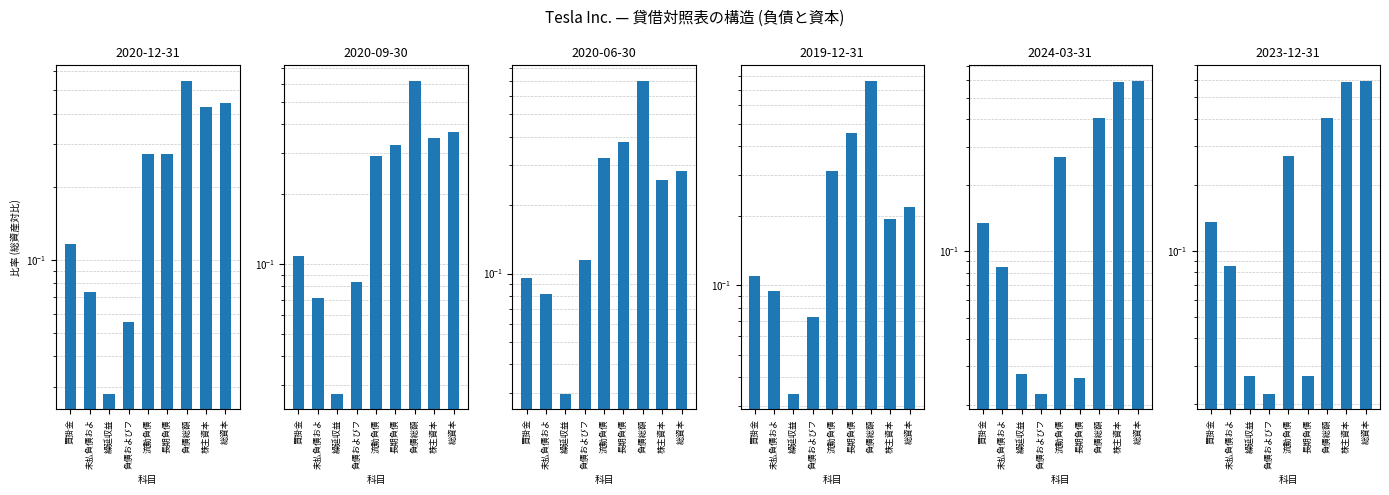

Does the chart contain any negative values?

No